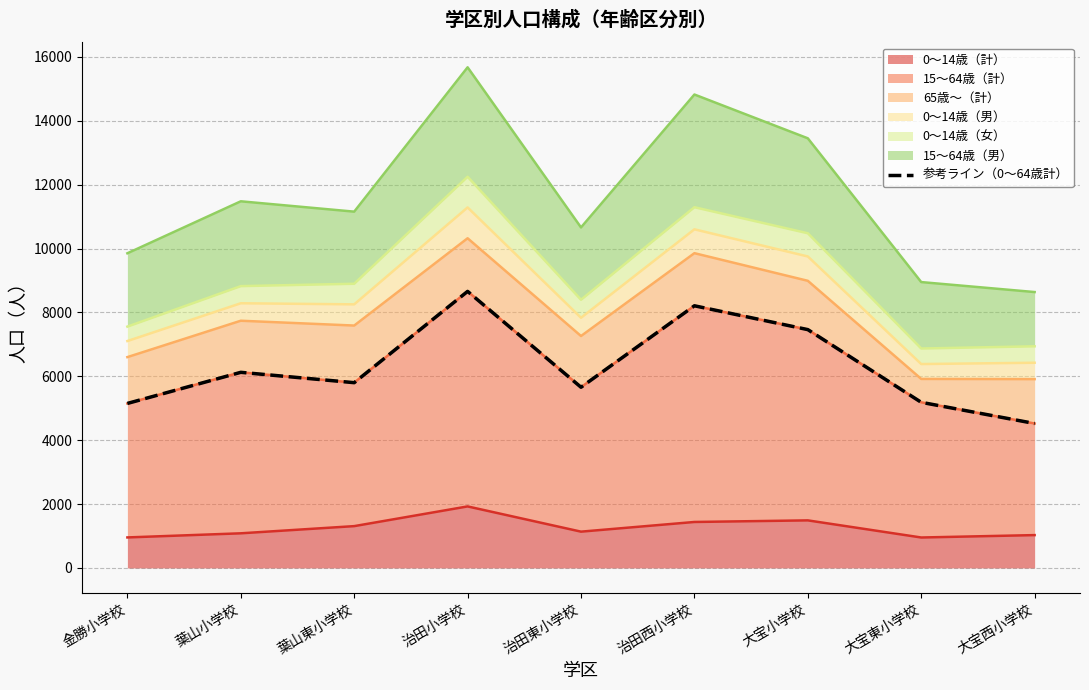

Which category has the highest value in the 0〜14歳（計） series?

治田小学校